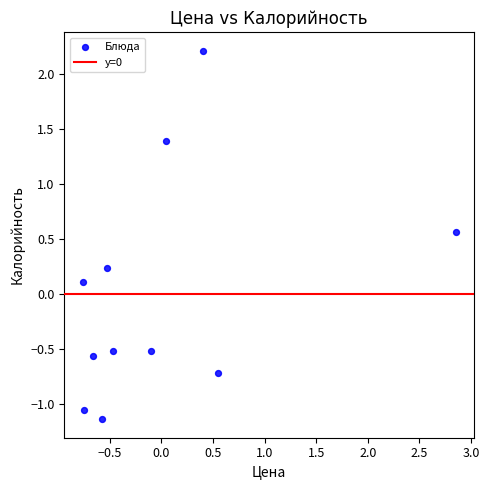

What is the range of X values (max minus min)?

3.6